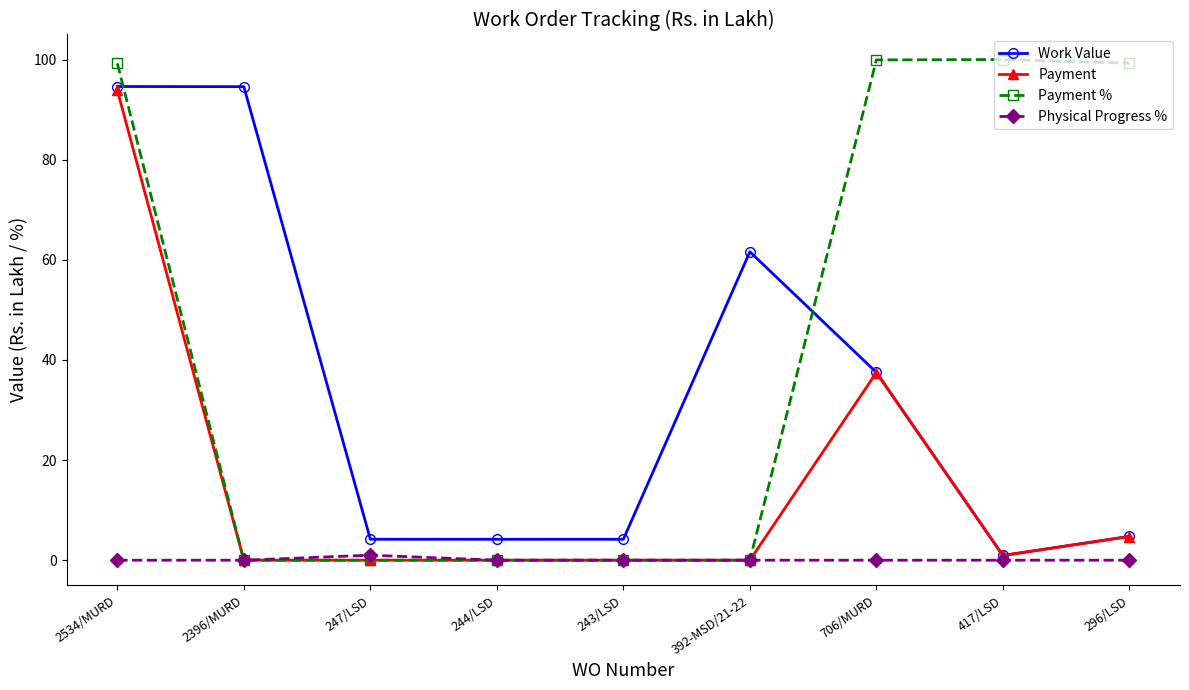

Where is Work Value nearest to the value 47?

706/MURD